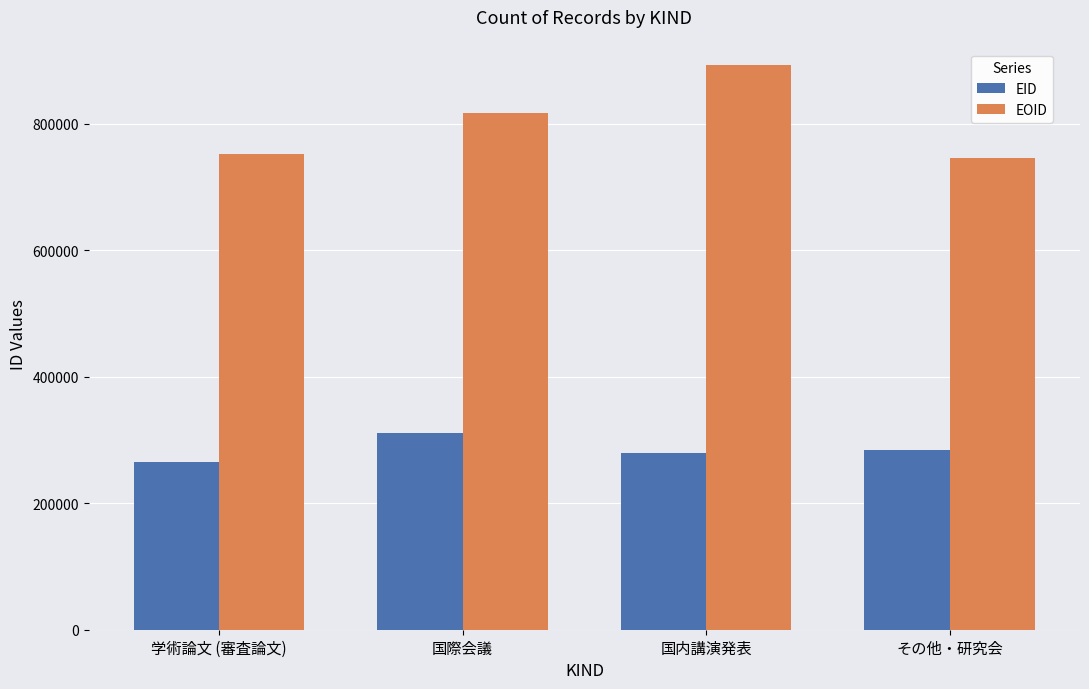

What position from the right is 国内講演発表?

2